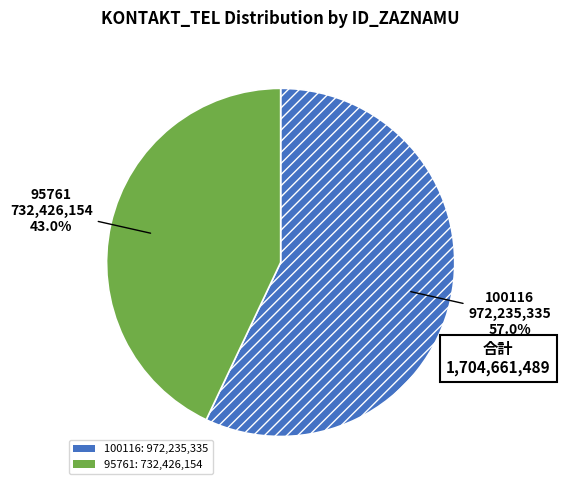

Does any single category account for the majority?

Yes